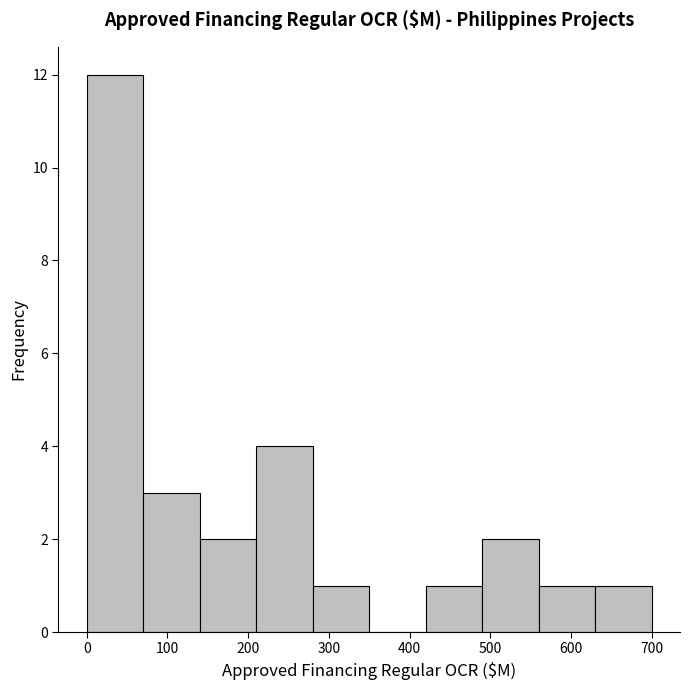

How tall is the bar that spans 0 to 70 on the x-axis? The values are not printed on the chart, so give them approximately, as read against the axis.

12